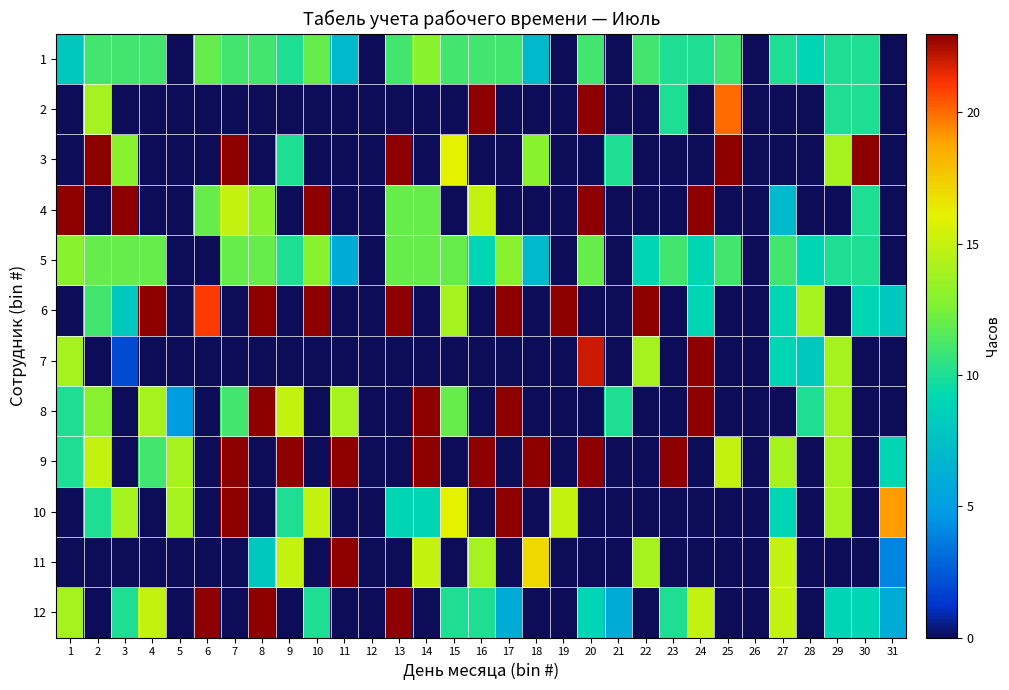

Reading left to right, extract all data points from this chart.

1: 1=8	2=11	3=11	4=11	5=0	6=12	7=11	8=11	9=10	10=12	11=7	12=0	13=11	14=13	15=11	16=11	17=11	18=7	19=0	20=11	21=0	22=11	23=10	24=10	25=11	26=0	27=10	28=9	29=10	30=10	31=0
2: 1=0	2=14	3=0	4=0	5=0	6=0	7=0	8=0	9=0	10=0	11=0	12=0	13=0	14=0	15=0	16=23	17=0	18=0	19=0	20=23	21=0	22=0	23=10	24=0	25=20	26=0	27=0	28=0	29=10	30=10	31=0
3: 1=0	2=23	3=13	4=0	5=0	6=0	7=23	8=0	9=10	10=0	11=0	12=0	13=23	14=0	15=16	16=0	17=0	18=13	19=0	20=0	21=10	22=0	23=0	24=0	25=23	26=0	27=0	28=0	29=14	30=23	31=0
4: 1=23	2=0	3=23	4=0	5=0	6=12	7=15	8=13	9=0	10=23	11=0	12=0	13=12	14=12	15=0	16=15	17=0	18=0	19=0	20=23	21=0	22=0	23=0	24=23	25=0	26=0	27=7	28=0	29=0	30=10	31=0
5: 1=13	2=12	3=12	4=12	5=0	6=0	7=12	8=12	9=10	10=13	11=6	12=0	13=12	14=12	15=12	16=9	17=13	18=7	19=0	20=12	21=0	22=9	23=11	24=9	25=11	26=0	27=11	28=9	29=10	30=10	31=0
6: 1=0	2=11	3=8	4=23	5=0	6=21	7=0	8=23	9=0	10=23	11=0	12=0	13=23	14=0	15=14	16=0	17=23	18=0	19=23	20=0	21=0	22=23	23=0	24=9	25=0	26=0	27=9	28=14	29=0	30=9	31=8
7: 1=14	2=0	3=2	4=0	5=0	6=0	7=0	8=0	9=0	10=0	11=0	12=0	13=0	14=0	15=0	16=0	17=0	18=0	19=0	20=22	21=0	22=14	23=0	24=23	25=0	26=0	27=9	28=8	29=14	30=0	31=0
8: 1=10	2=13	3=0	4=14	5=5	6=0	7=11	8=23	9=15	10=0	11=14	12=0	13=0	14=23	15=12	16=0	17=23	18=0	19=0	20=0	21=10	22=0	23=0	24=23	25=0	26=0	27=0	28=10	29=14	30=0	31=0
9: 1=10	2=15	3=0	4=11	5=14	6=0	7=23	8=0	9=23	10=0	11=23	12=0	13=0	14=23	15=0	16=23	17=0	18=23	19=0	20=23	21=0	22=0	23=23	24=0	25=15	26=0	27=14	28=0	29=14	30=0	31=9
10: 1=0	2=10	3=14	4=0	5=14	6=0	7=23	8=0	9=10	10=15	11=0	12=0	13=9	14=9	15=16	16=0	17=23	18=0	19=15	20=0	21=0	22=0	23=0	24=0	25=0	26=0	27=9	28=0	29=14	30=0	31=19
11: 1=0	2=0	3=0	4=0	5=0	6=0	7=0	8=8	9=15	10=0	11=23	12=0	13=0	14=15	15=0	16=14	17=0	18=17	19=0	20=0	21=0	22=14	23=0	24=0	25=0	26=0	27=15	28=0	29=0	30=0	31=4
12: 1=14	2=0	3=10	4=15	5=0	6=23	7=0	8=23	9=0	10=10	11=0	12=0	13=23	14=0	15=10	16=10	17=6	18=0	19=0	20=9	21=6	22=0	23=10	24=15	25=0	26=0	27=15	28=0	29=9	30=9	31=6